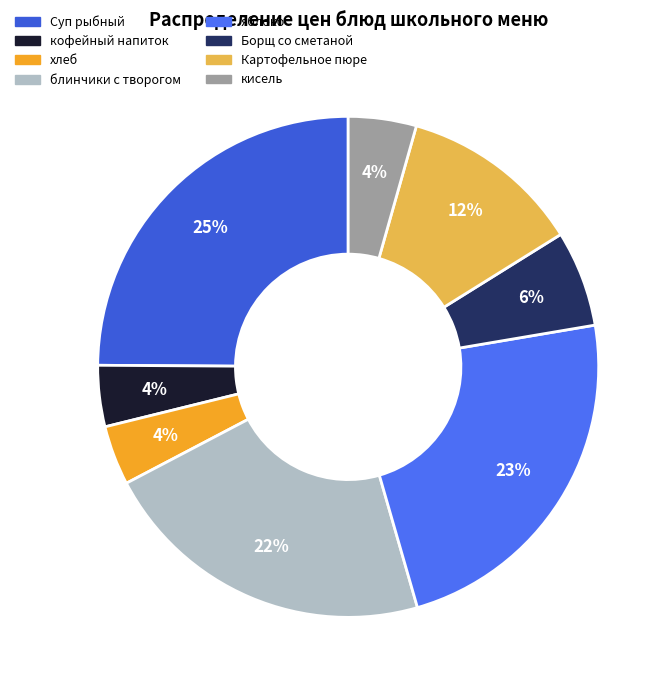

Which slice is the largest?

Суп рыбный